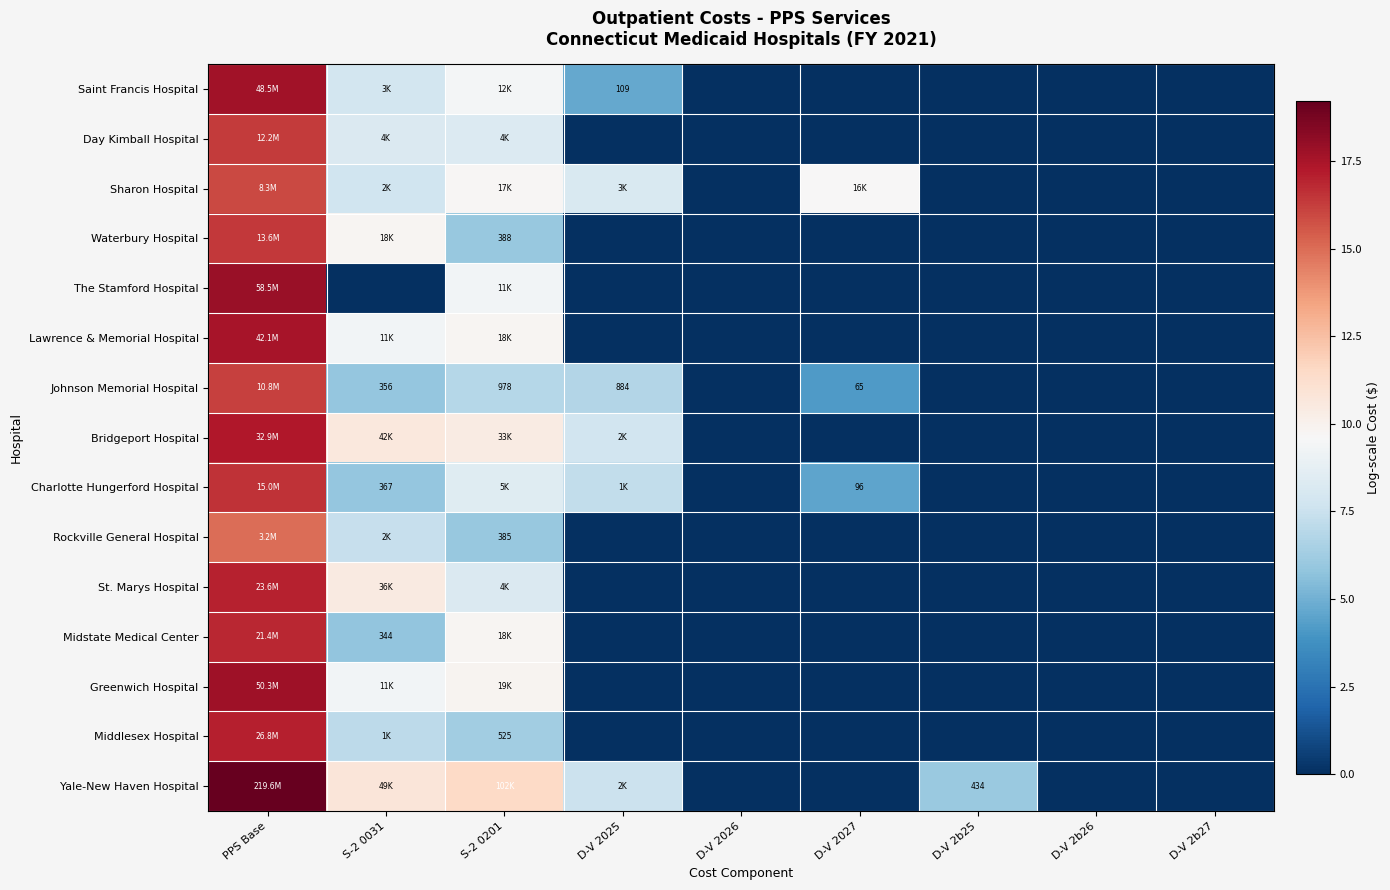

The Johnson Memorial Hospital series shows 0.0 at D-V 2b26. True or false?

True